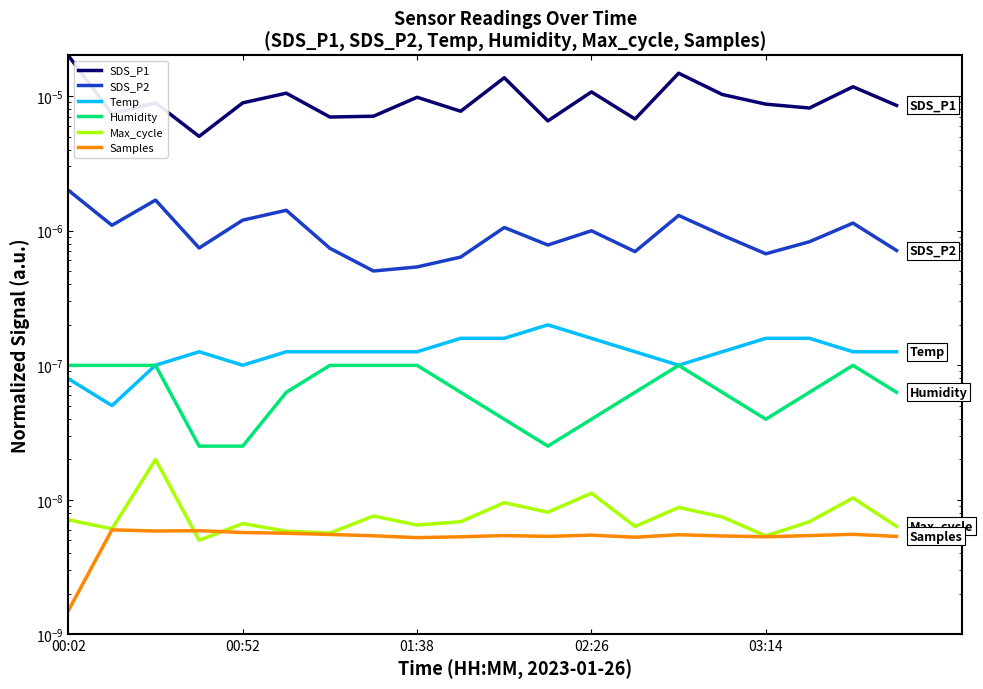

How many lines are shown in the chart?

6